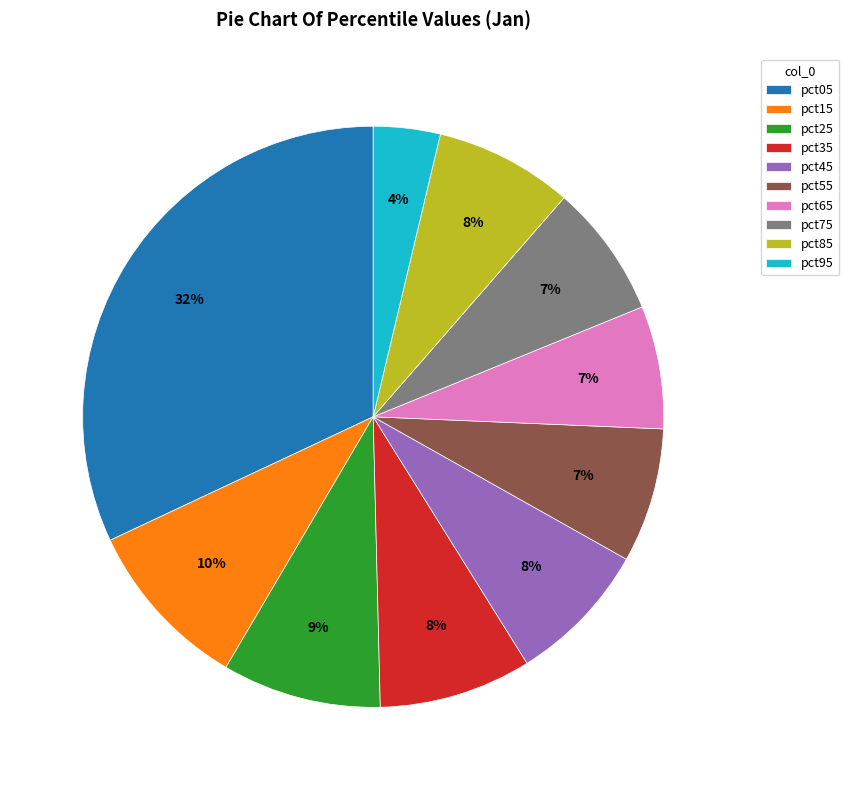

Which has a higher value, pct65 or pct35?

pct35